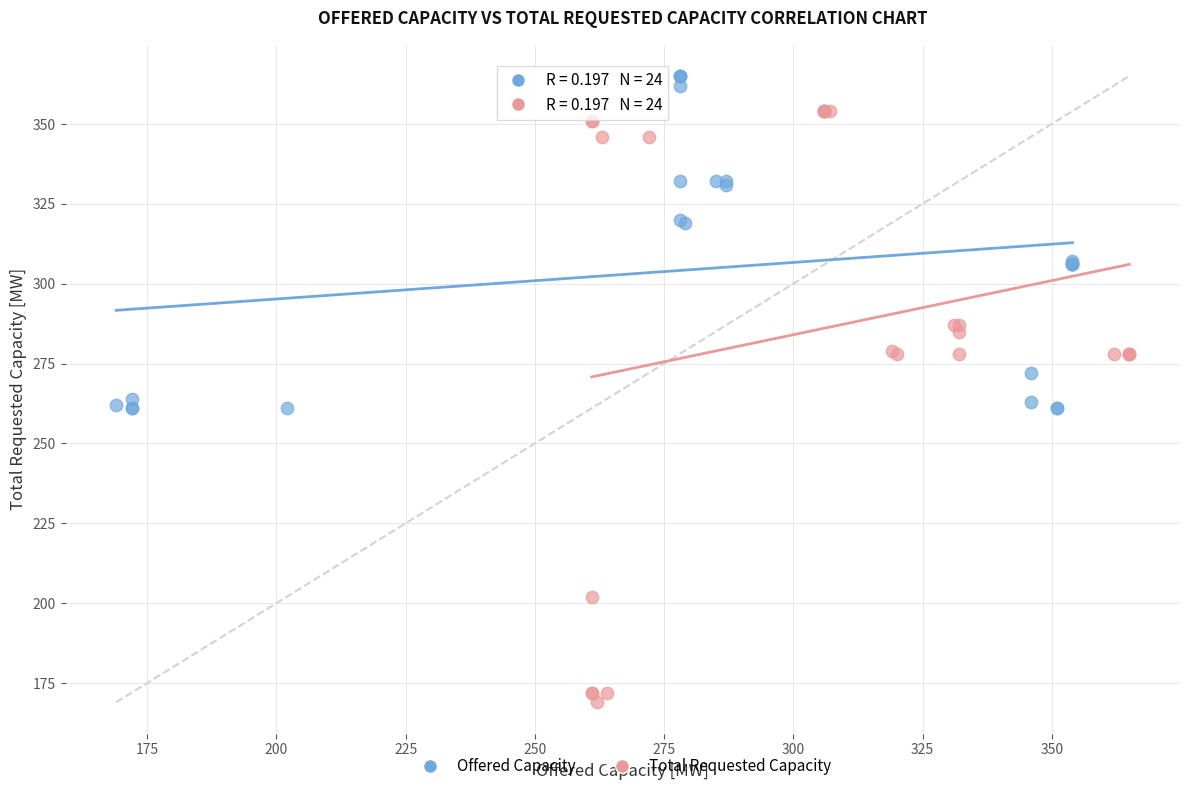

Which series contains the highest Y value?

Offered Capacity